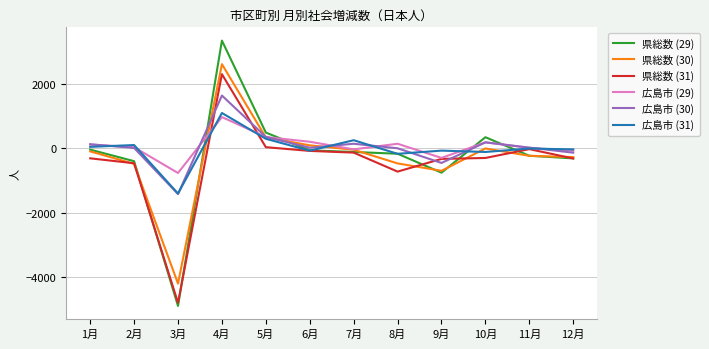

How many values in the 県総数 (29) series are below -120?

6